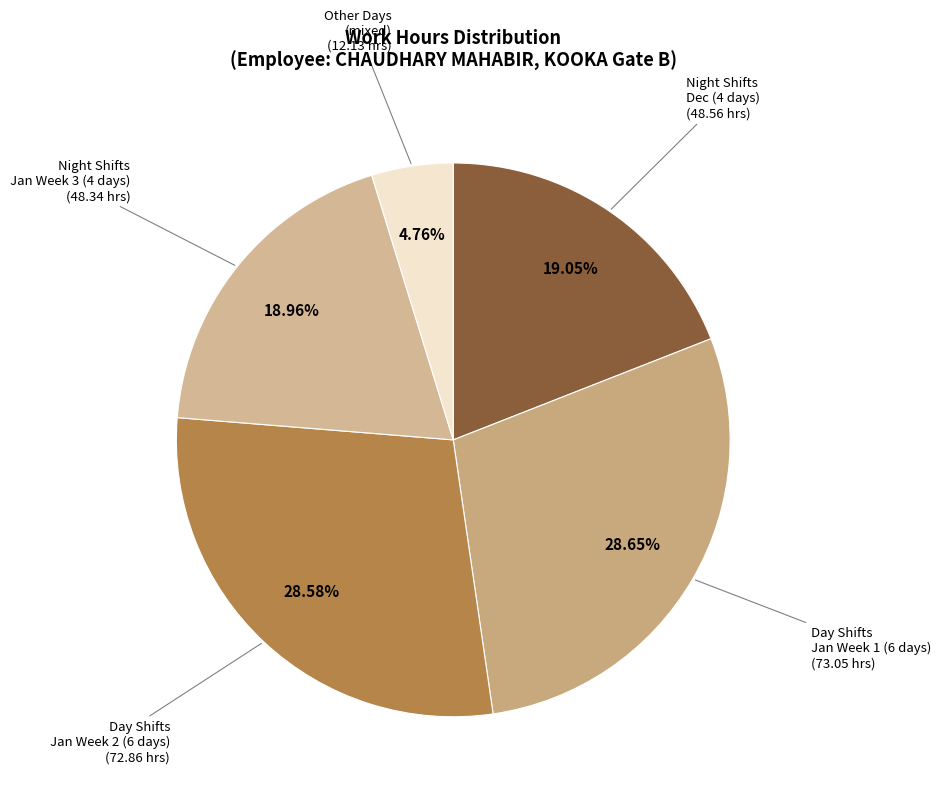

What is the smallest slice in the pie chart?

Other Days (mixed)